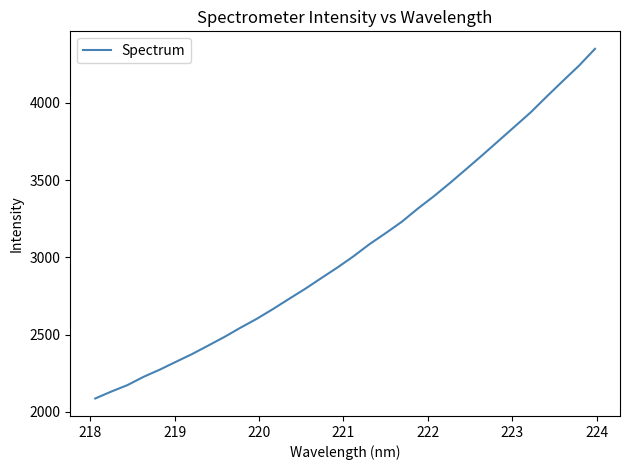

How many distinct data groups are displayed?

1